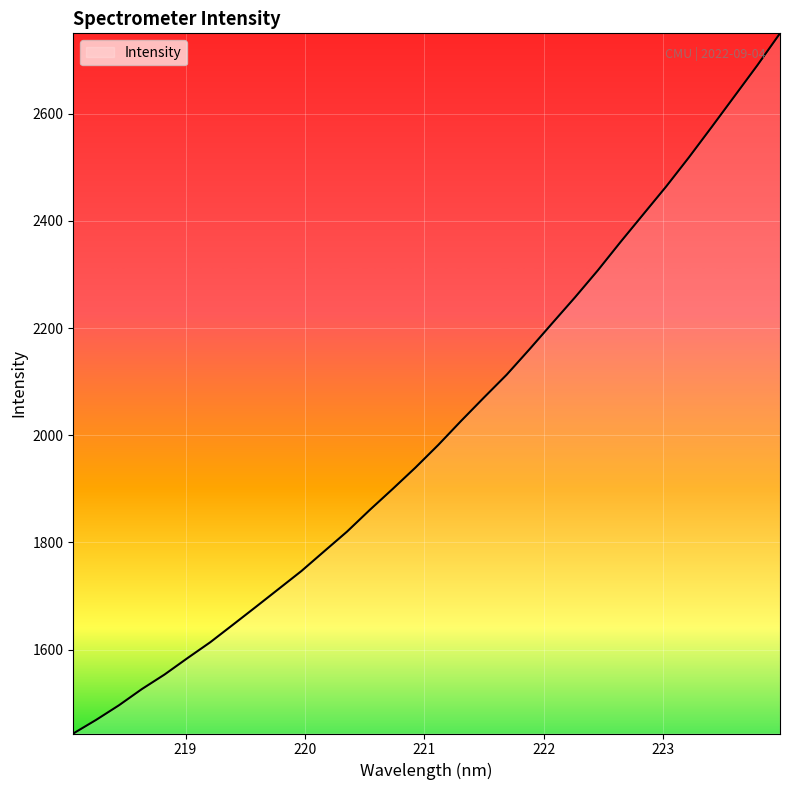

Does the chart display data point markers on the line(s)?

No